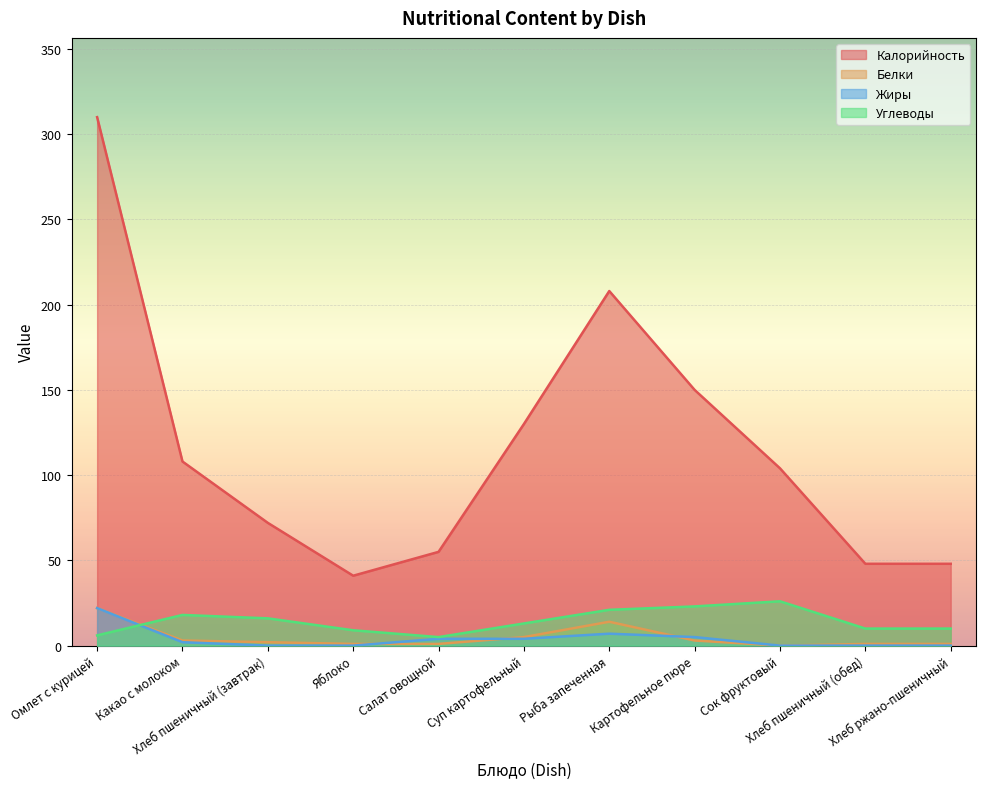

At Рыба запеченная, list the series in order from smallest to largest.

Жиры, Белки, Углеводы, Калорийность